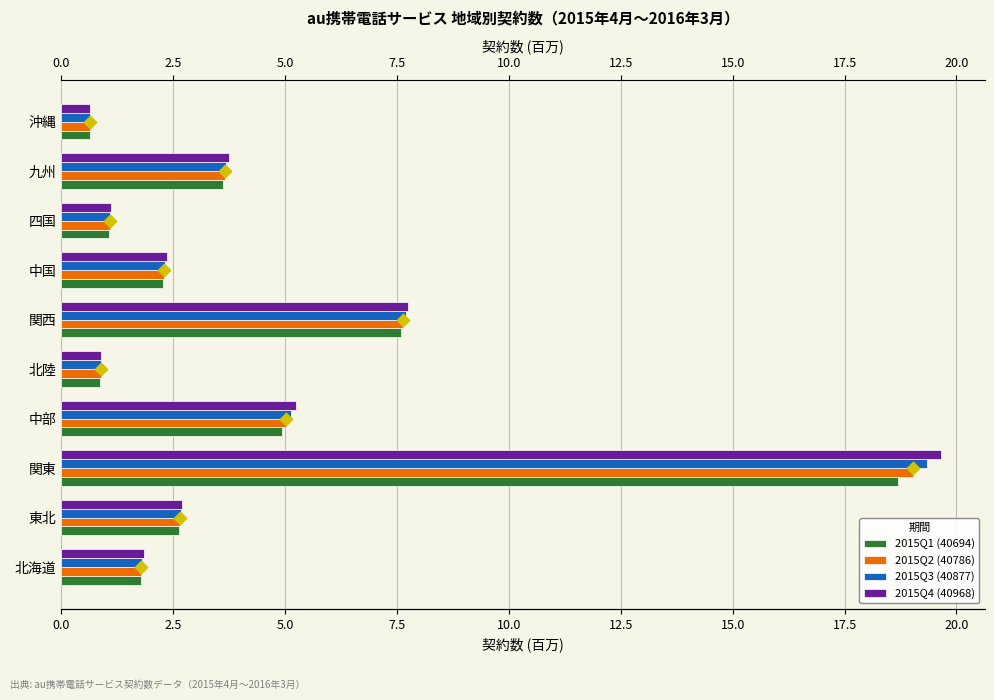

What is the total value across all series at 10.0?

7.5